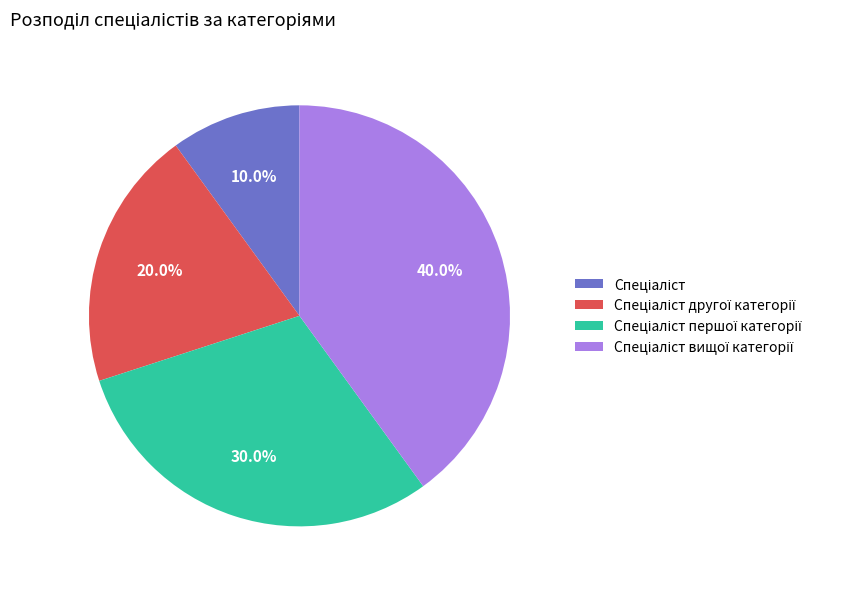

Is there any slice that represents more than half of the pie?

No